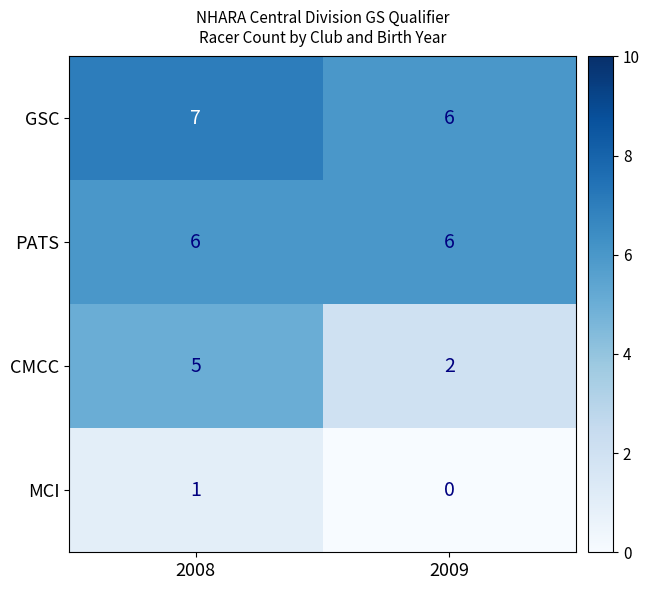

Is it true that PATS equals 8 at 2008?

False